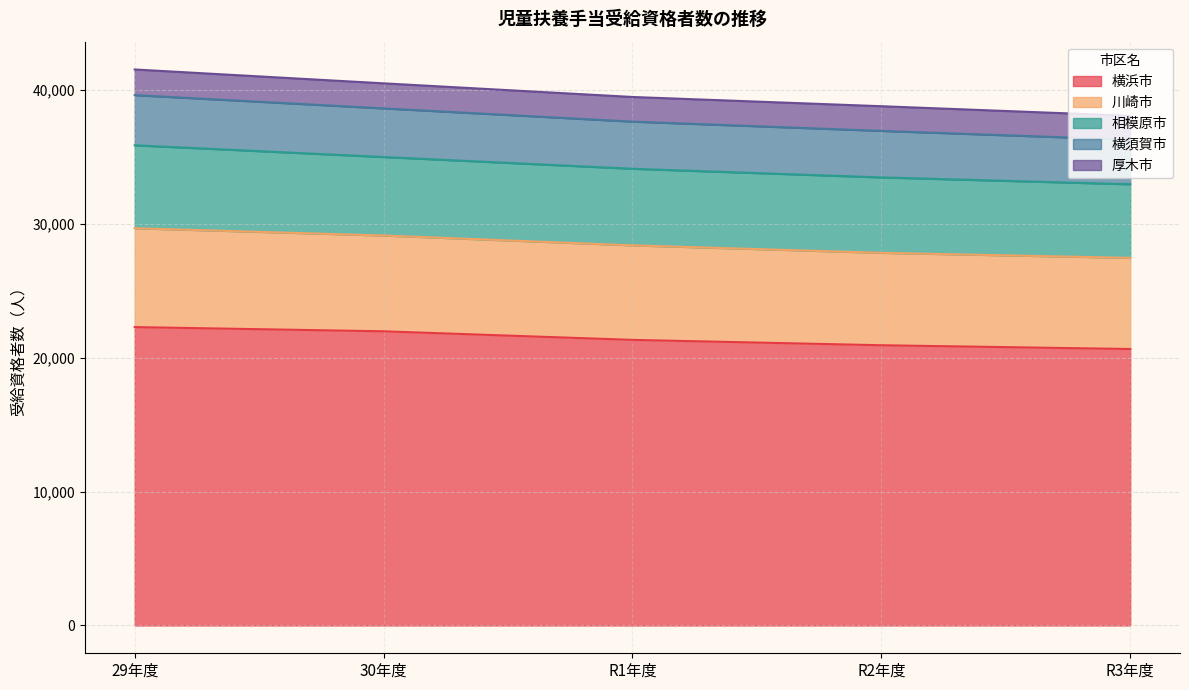

What is the total value across all series at 横浜市?

107099